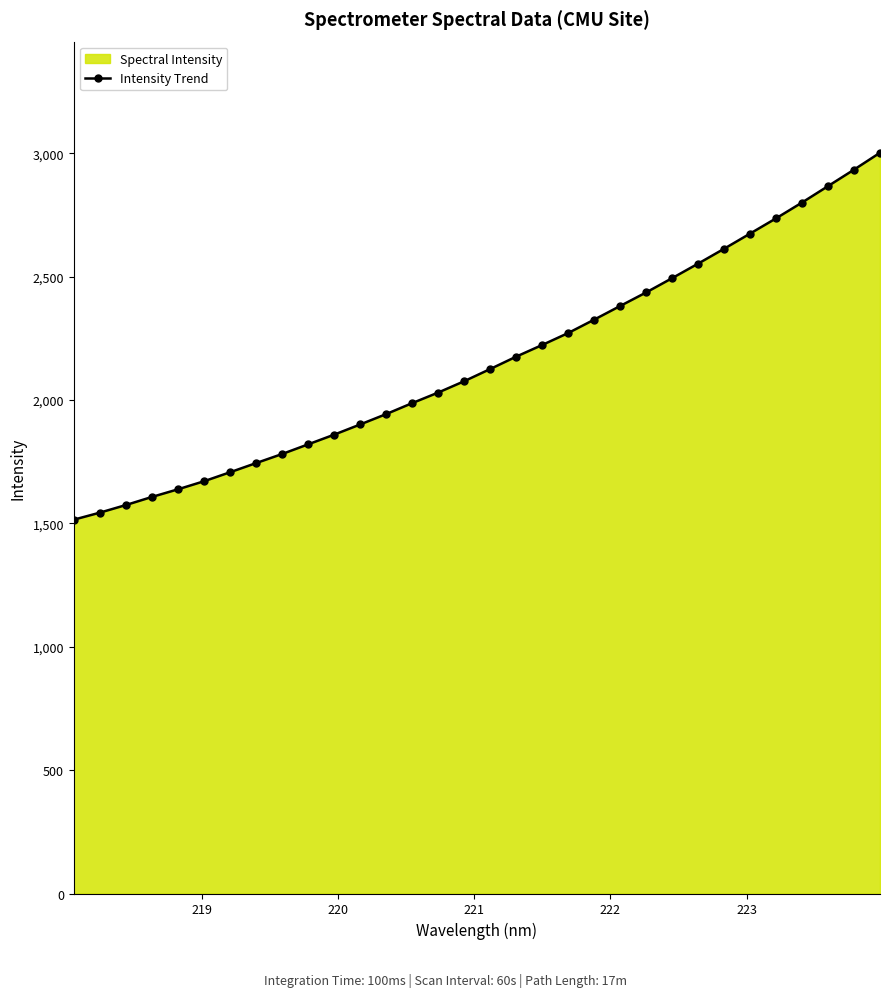

What is the average value?

2156.8